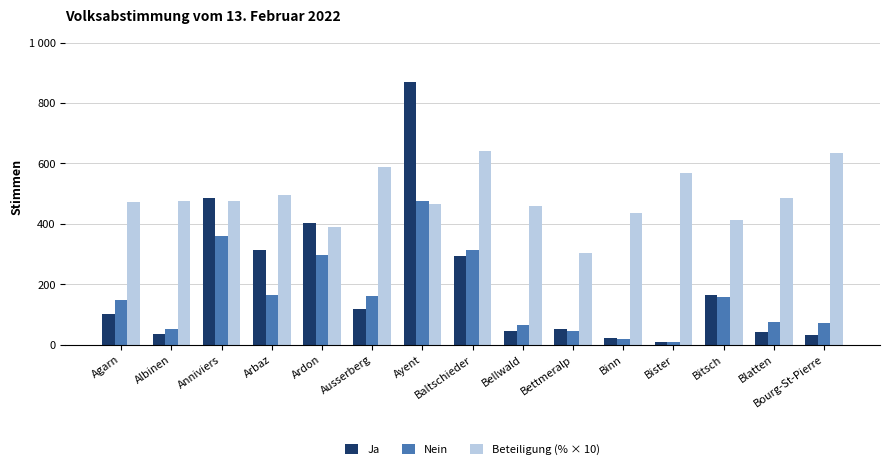

Reading left to right, list all the values displayed in this chart.

Ja: 102.0	36.0	485.0	314.0	403.0	119.0	871.0	294.0	46.0	52.0	22.0	10.0	164.0	41.0	32.0
Nein: 148.0	52.0	359.0	163.0	297.0	160.0	474.0	313.0	64.0	45.0	19.0	7.0	159.0	75.0	70.0
Beteiligung (% × 10): 472.4	475.0	477.1	495.4	389.1	589.7	464.8	641.3	458.5	302.4	436.2	566.7	412.1	485.5	633.7